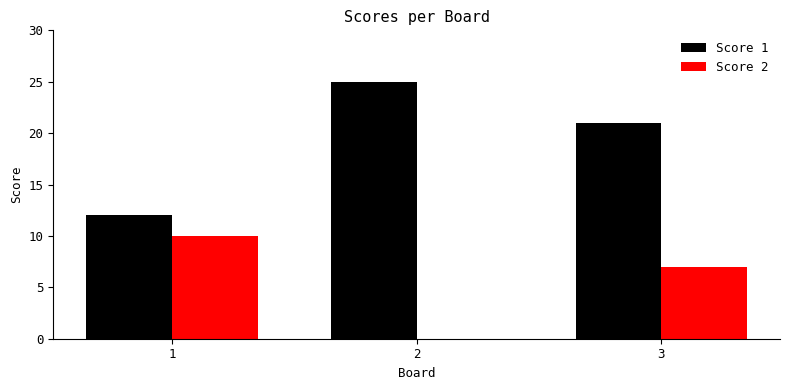

Read the Score 1 value at 2.

25